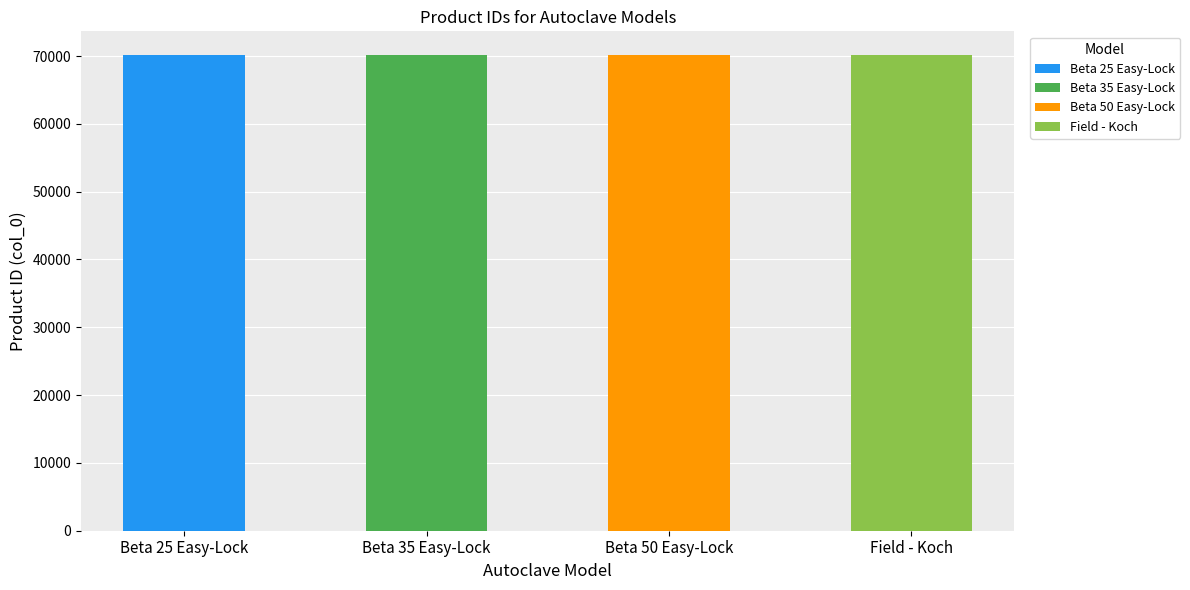

The chart shows a value of 70139 at Field - Koch. True or false?

True